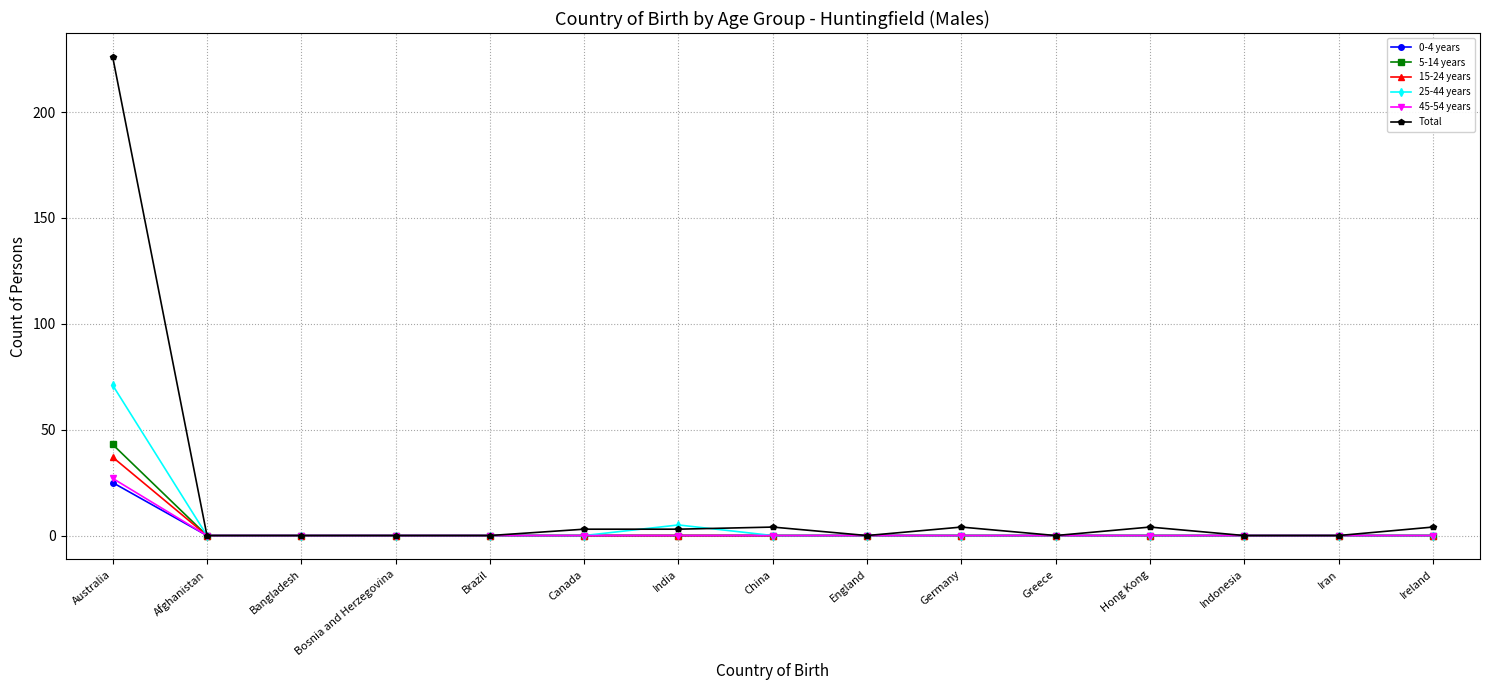

Is it true that 45-54 years equals -12 at India?

False